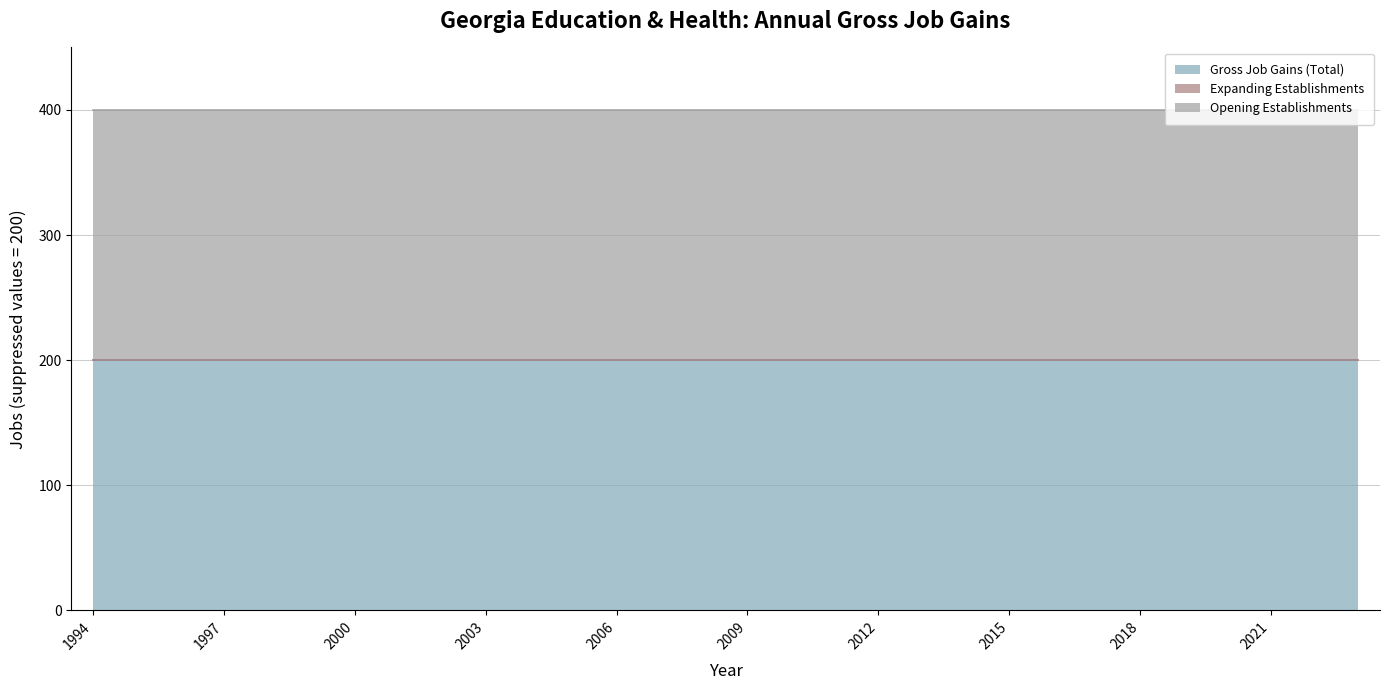

Which series has the largest range (max minus min)?

Gross Job Gains (Total)